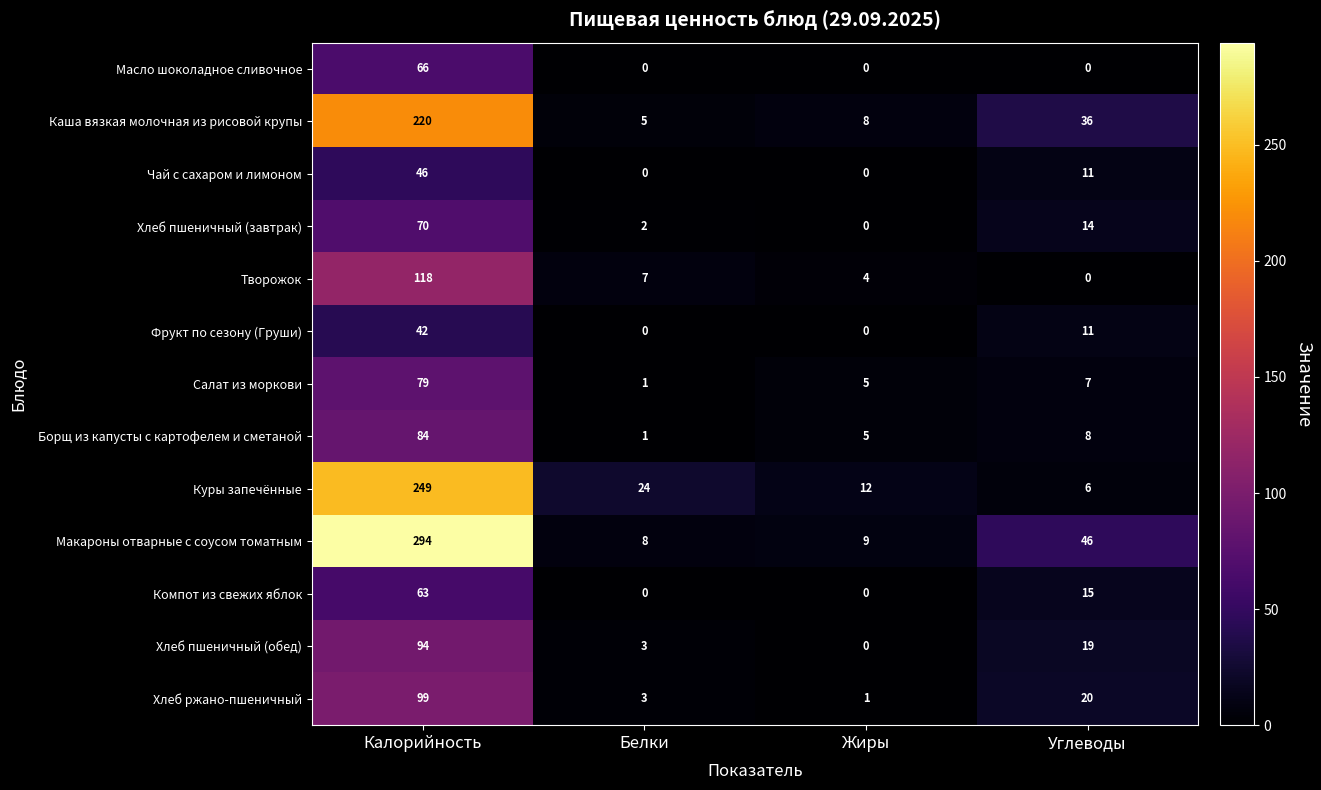

At which label does Фрукт по сезону (Груши) reach its peak?

Калорийность